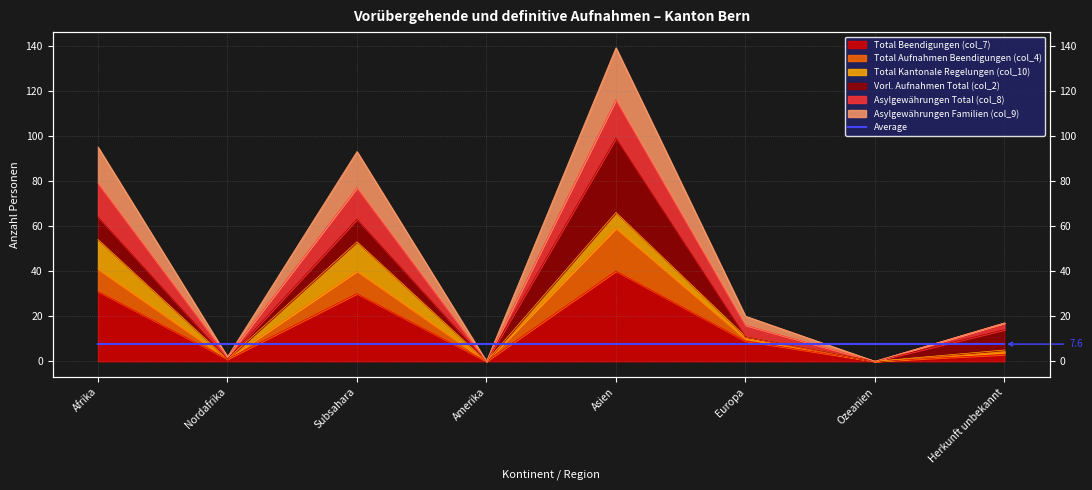

List the labels in order of Total Aufnahmen Beendigungen (col_4) value, largest first.

Asien, Afrika, Subsahara, Herkunft unbekannt, Europa, Nordafrika, Amerika, Ozeanien